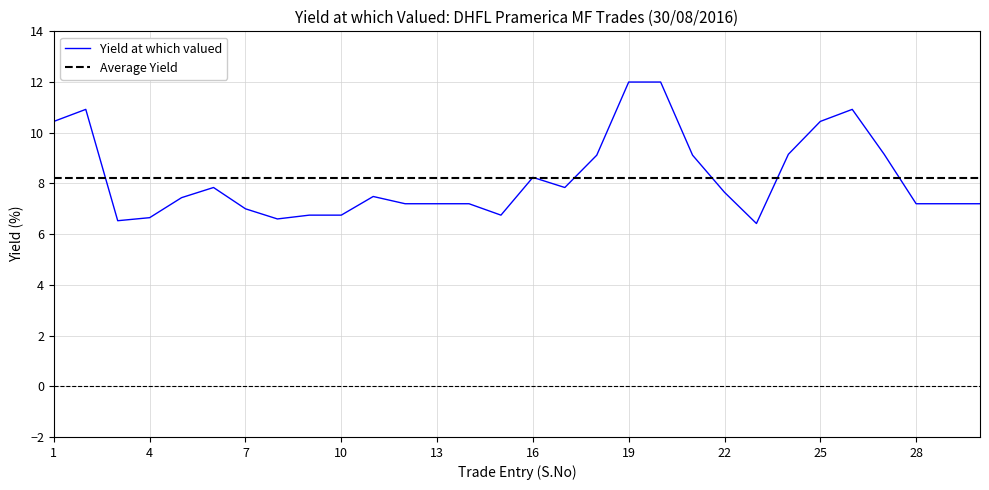

Where is the first local maximum?

2